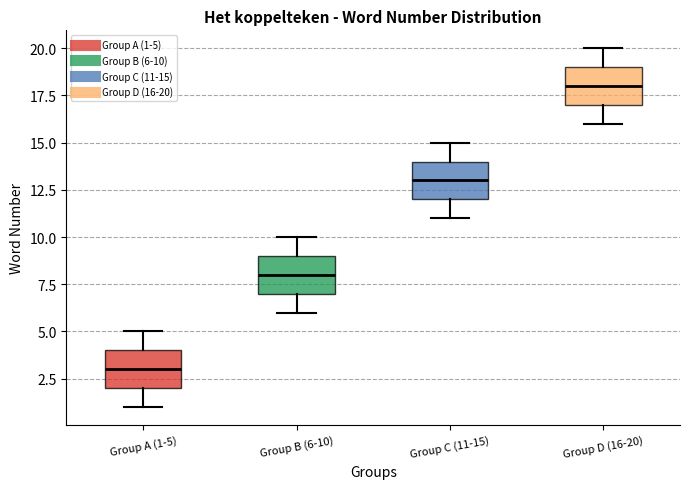

Which box has the lowest median line?

Group A (1-5)